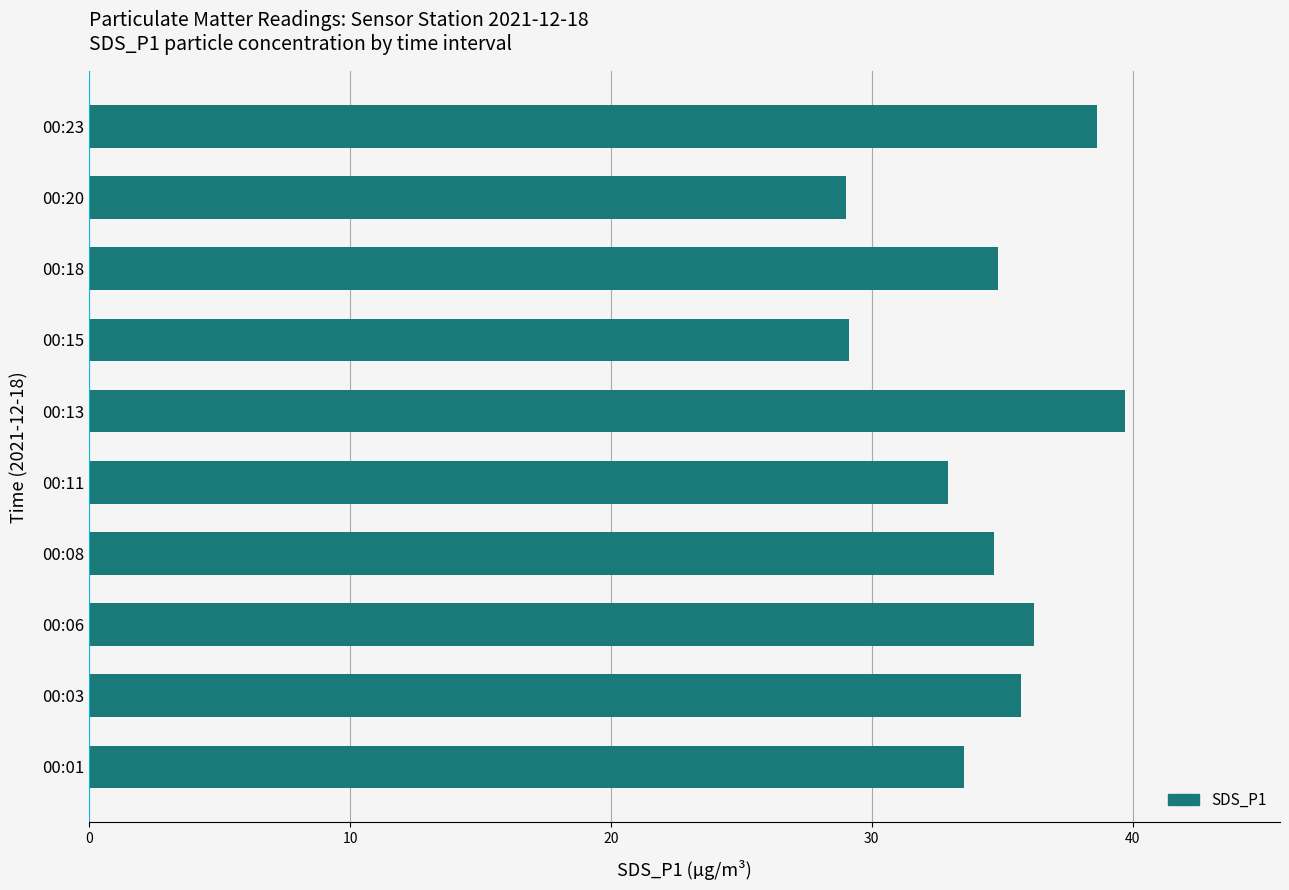

How many values exceed 34?

6